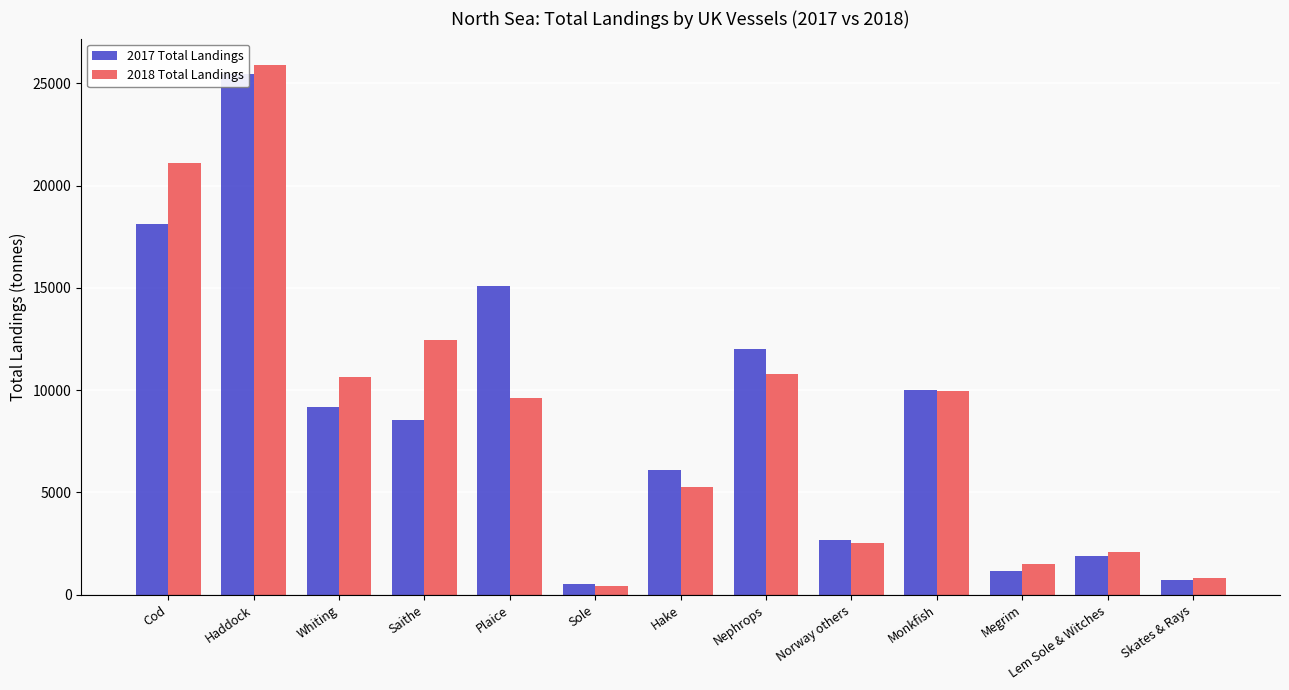

The value of 2018 Total Landings at Megrim is 686.1. True or false?

False